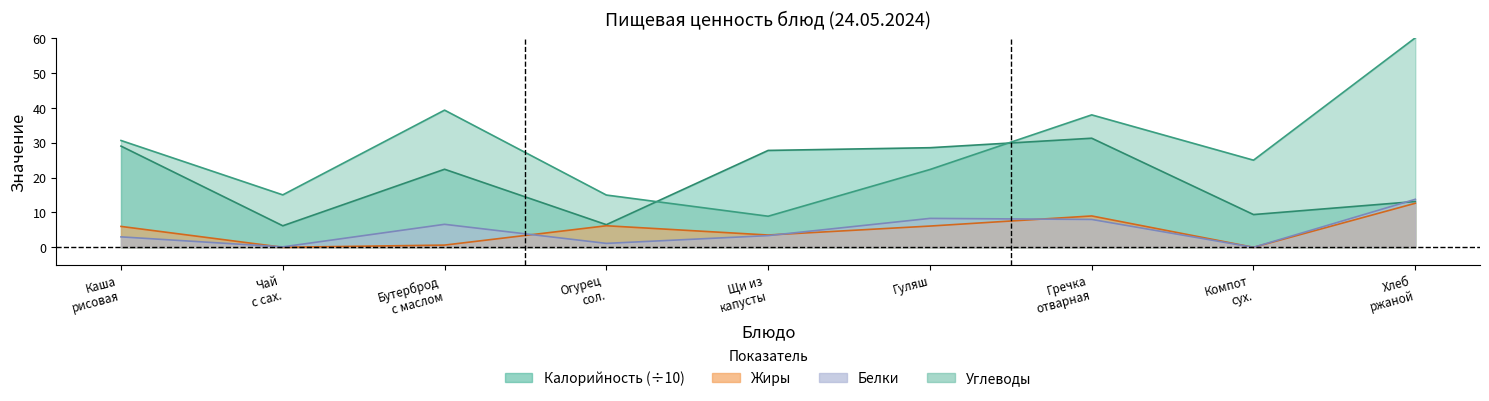

How many categories are shown in the chart?

9